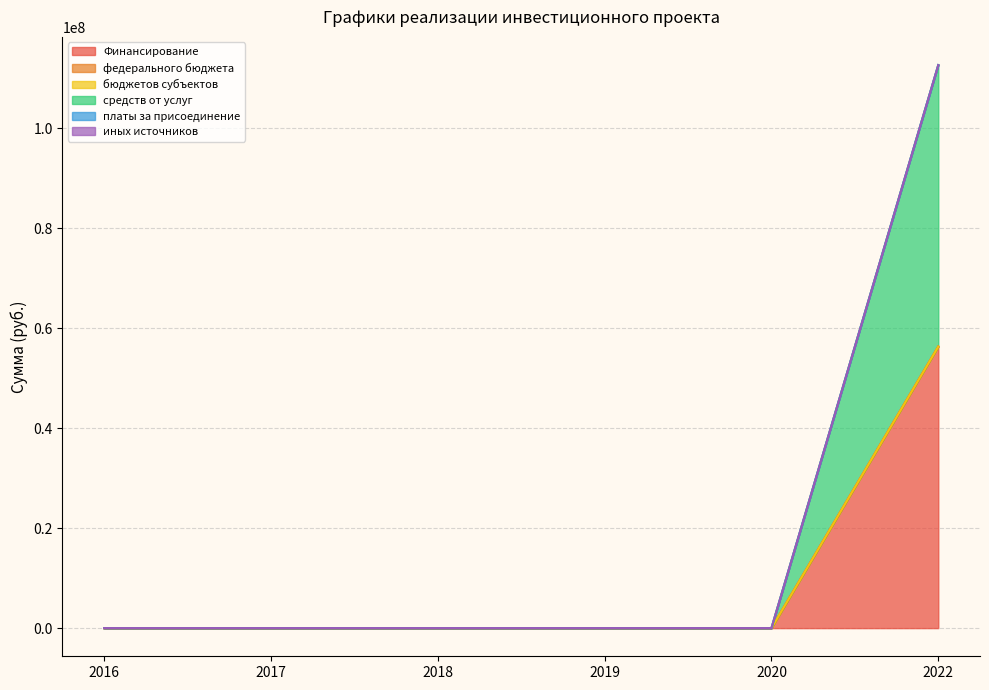

Does the chart have visible grid lines?

Yes